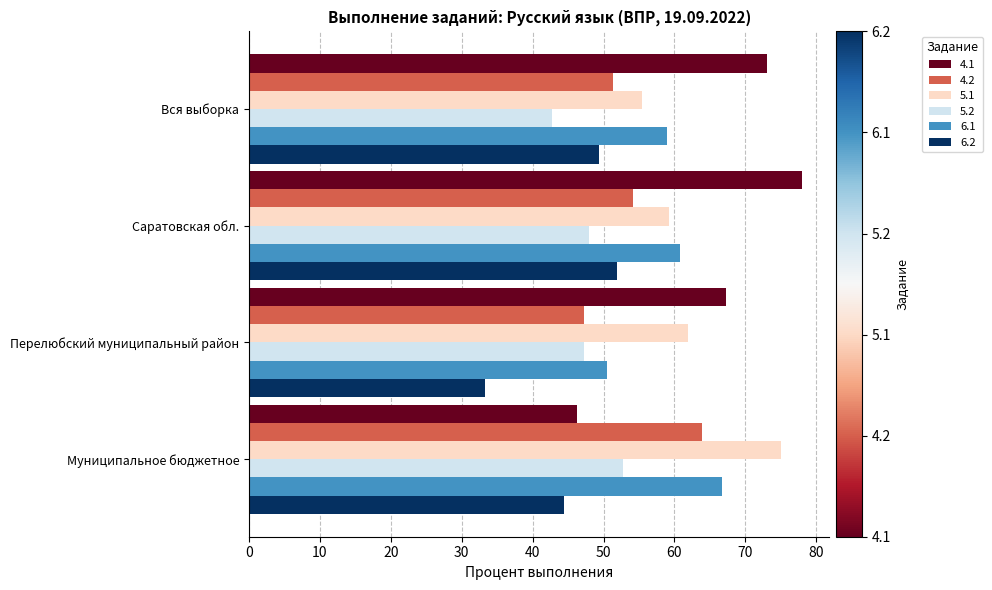

Where is 6.2 nearest to the value 42?

Муниципальное бюджетное